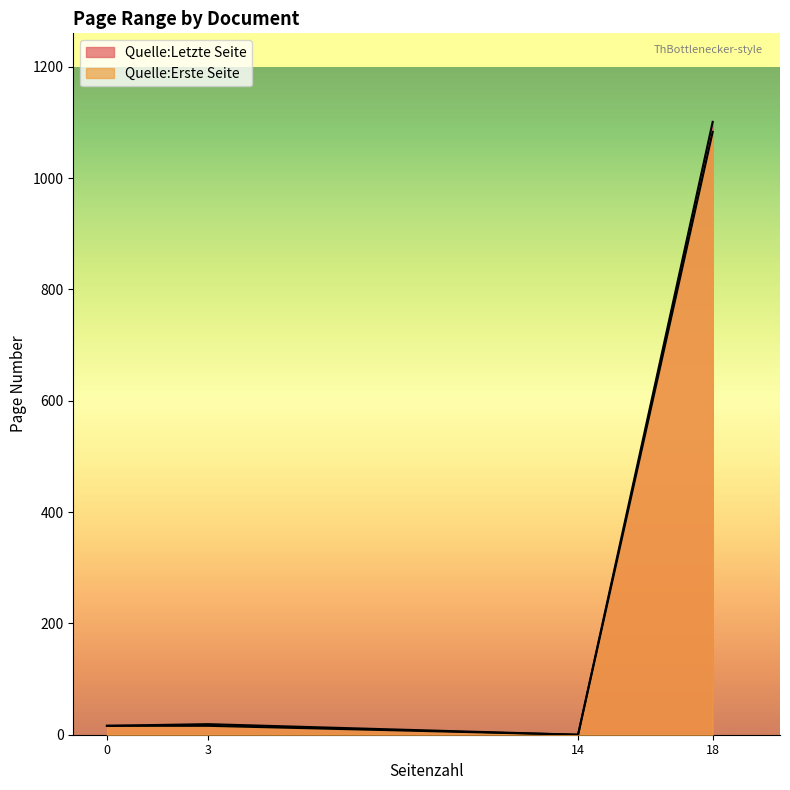

What is the value of the Quelle:Erste Seite point at the 1st from the left?

16